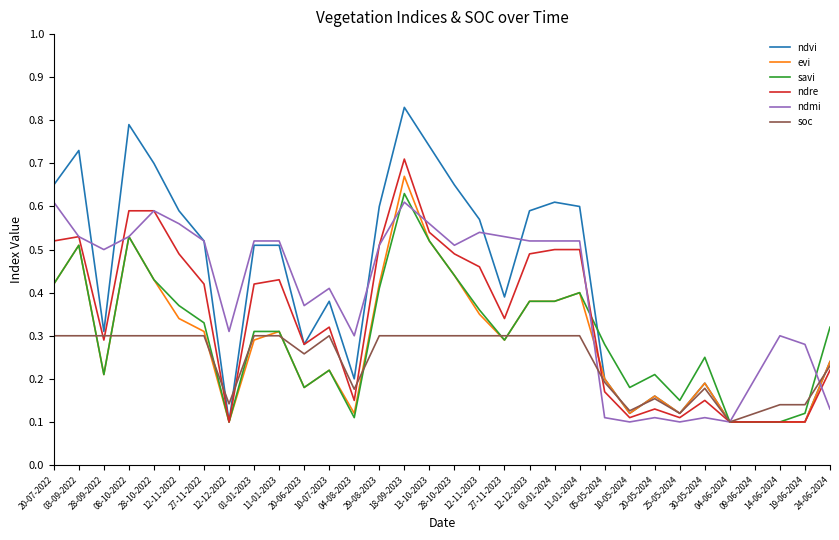

Which series has the largest range (max minus min)?

ndvi